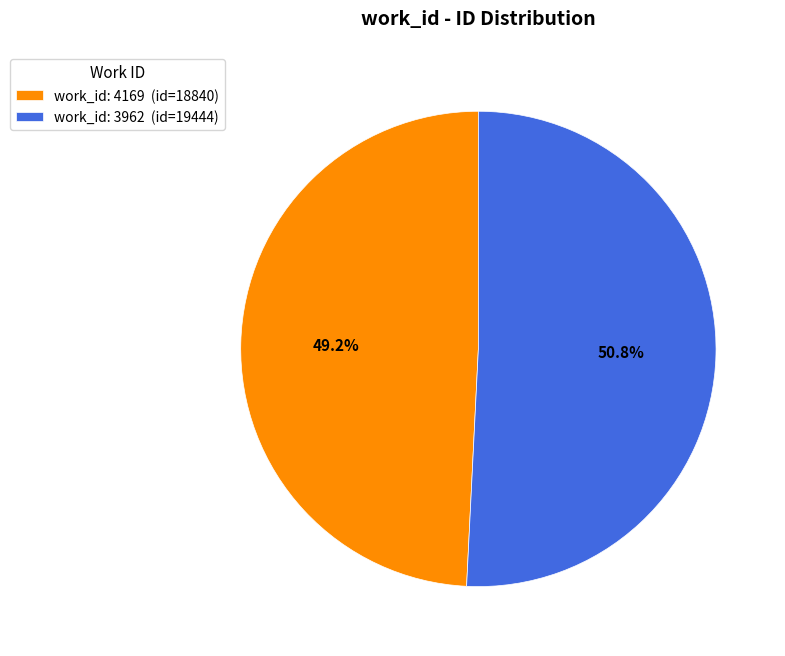

What is the ratio of the value at work_id: 4169 (id=18840) to the value at work_id: 3962 (id=19444)?

1.0